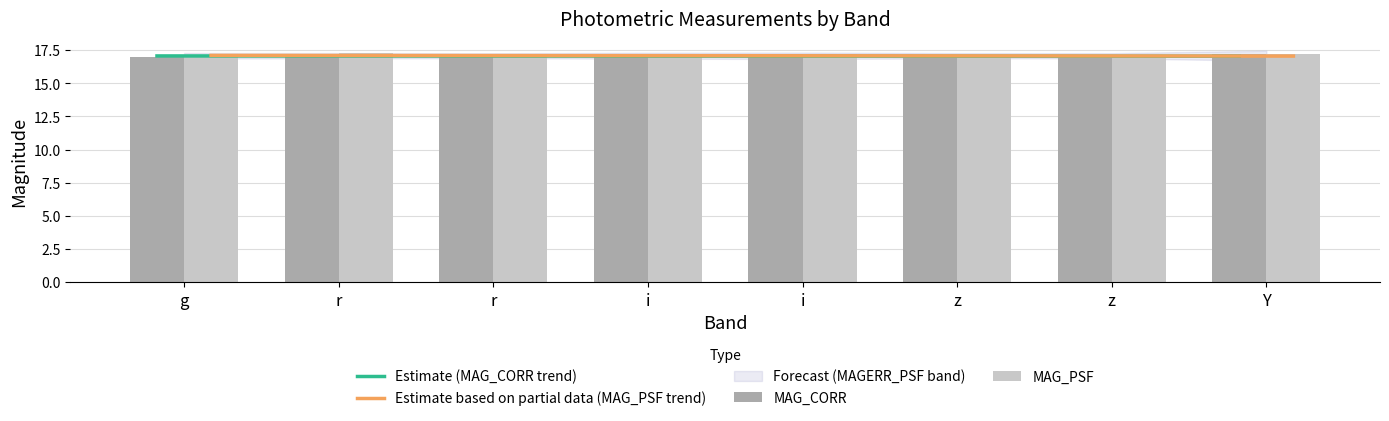

The MAG_CORR series shows 30.6 at r. True or false?

False